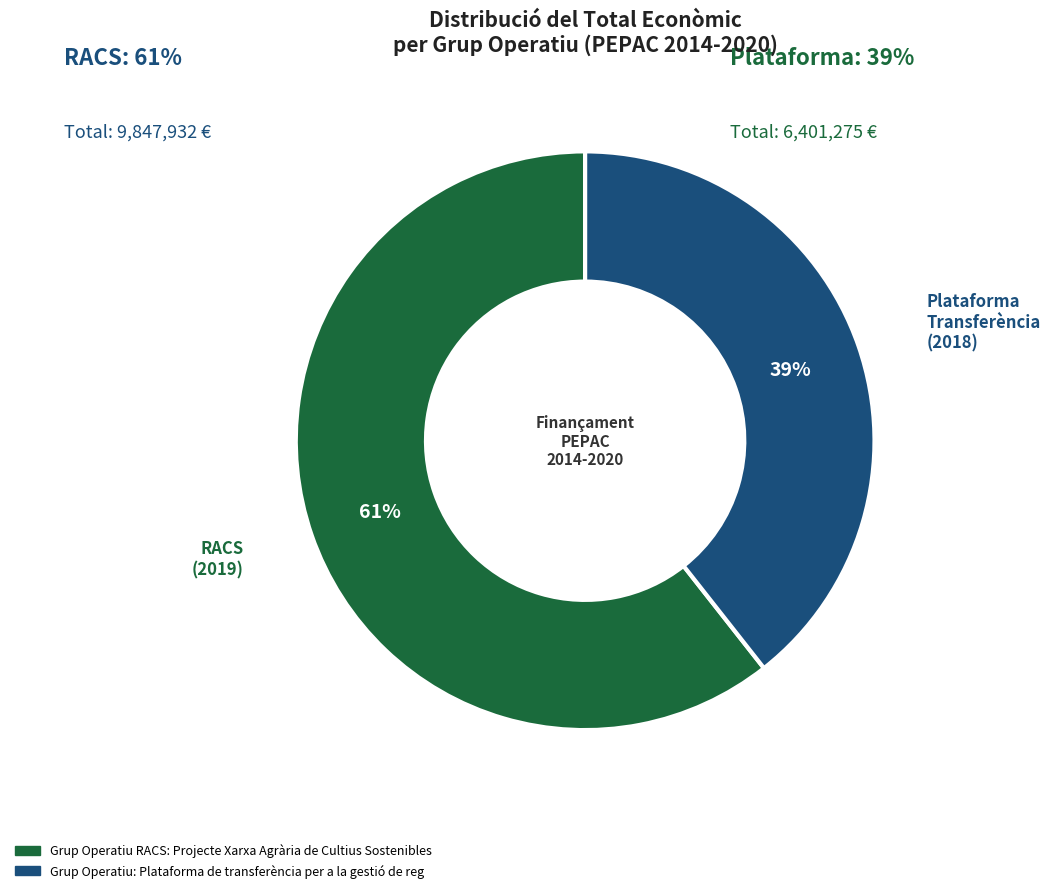

How many slices are in this pie chart?

2